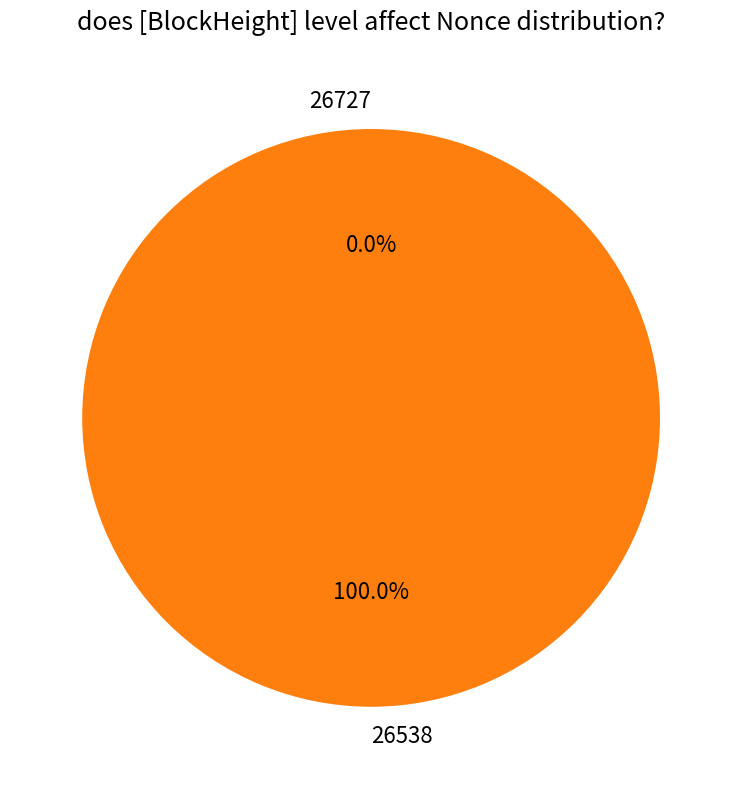

Which slice is the largest?

26538